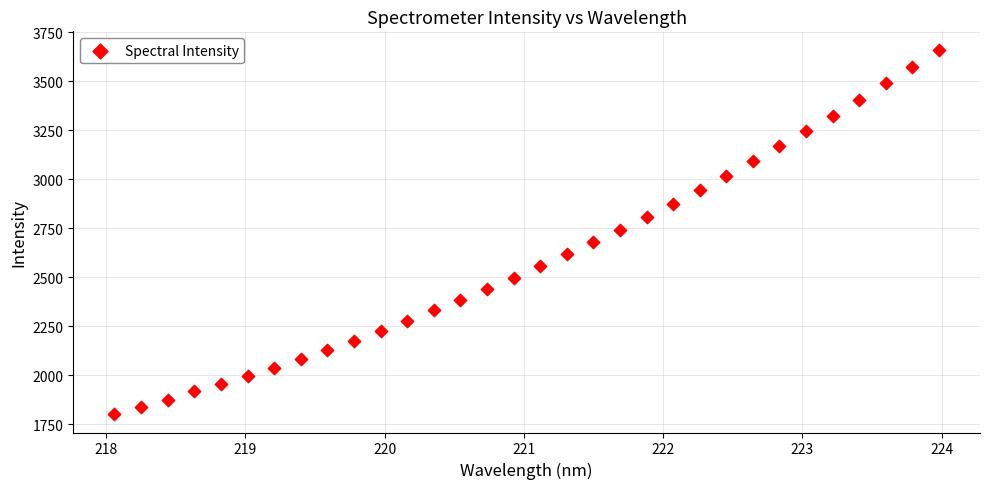

What is the range of Y values (max minus min)?

1859.7